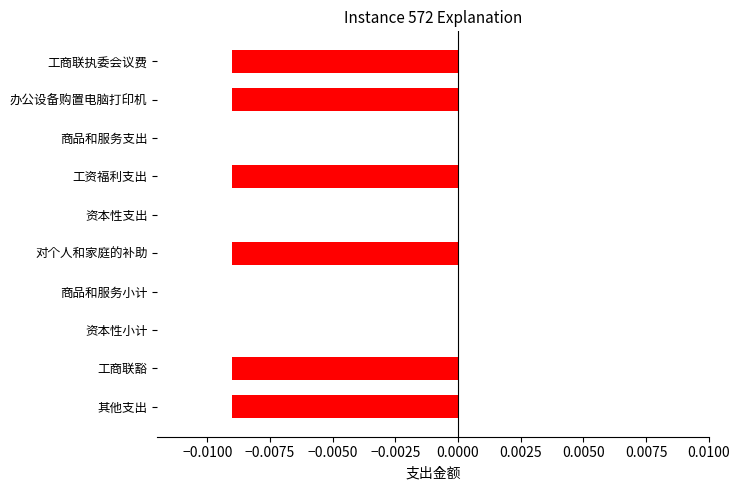

What is the sum of all values?

-0.1